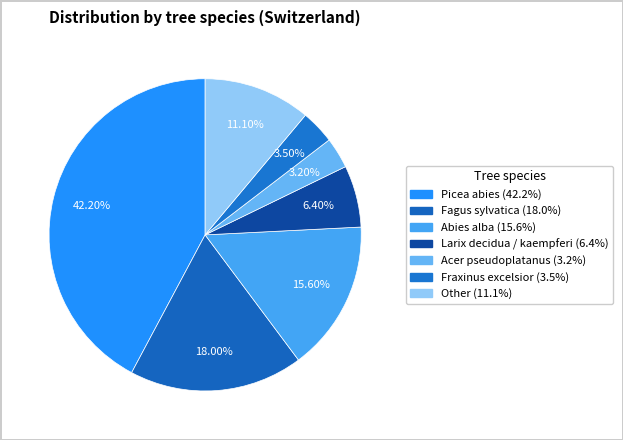

Is there a majority slice in this chart?

No